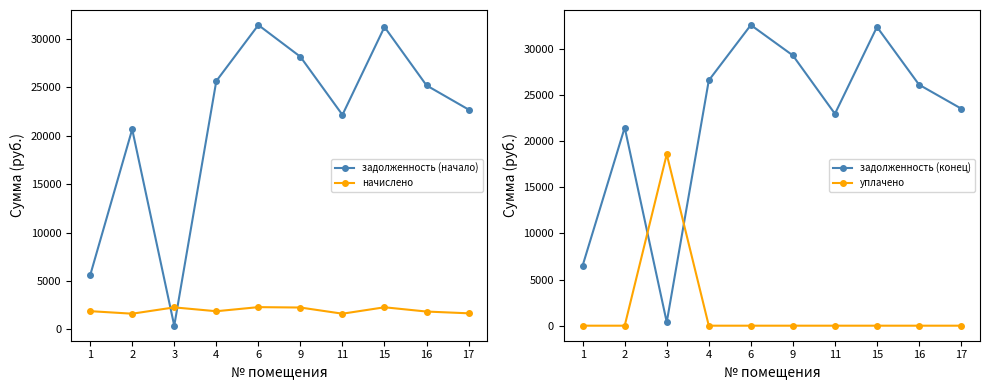

Reading right to left, extract all data points from this chart.

задолженность (начало): 22704.8	25199.8	31237.1	22155.7	28160.7	31436.9	25648.7	378.2	20666.7	5577.3
начислено: 1657.1	1839.2	2279.9	1617.1	2254.4	2294.5	1872.0	2269.0	1617.1	1879.3
задолженность (конец): 23533.4	26119.4	32377.0	22964.2	29287.9	32584.1	26584.7	378.2	21475.3	6516.9
уплачено: 0.0	0.0	0.0	0.0	0.0	0.0	0.0	18580.0	0.0	0.0